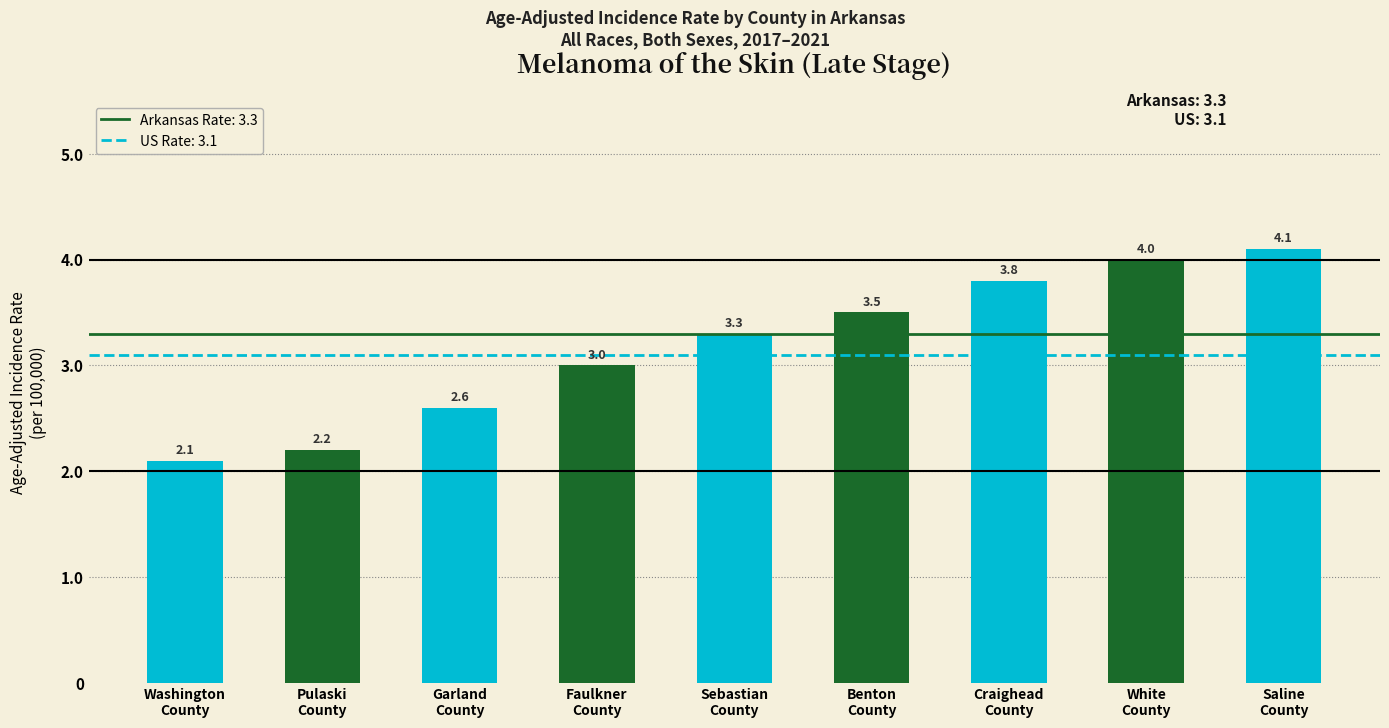

Rank the categories by value from highest to lowest.

Saline
County, White
County, Craighead
County, Benton
County, Sebastian
County, Faulkner
County, Garland
County, Pulaski
County, Washington
County